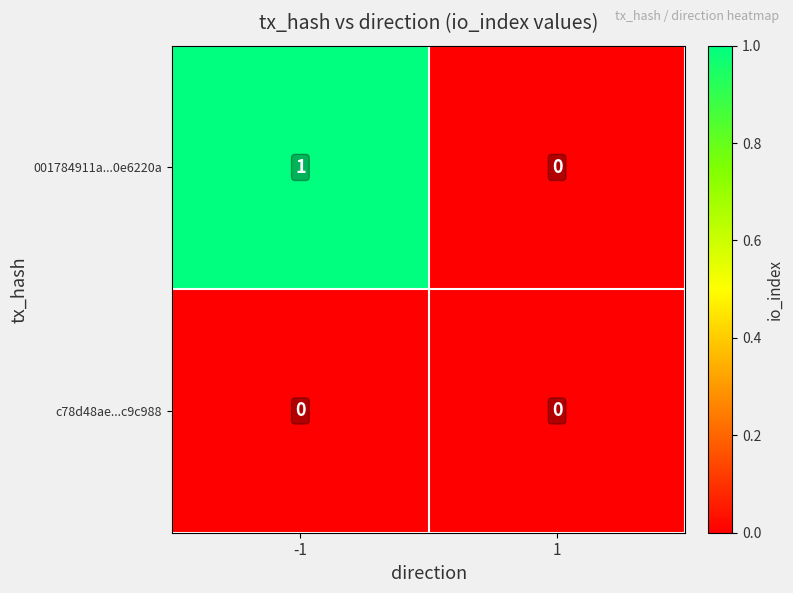

At -1, list the series in order from smallest to largest.

c78d48ae...c9c988, 001784911a...0e6220a